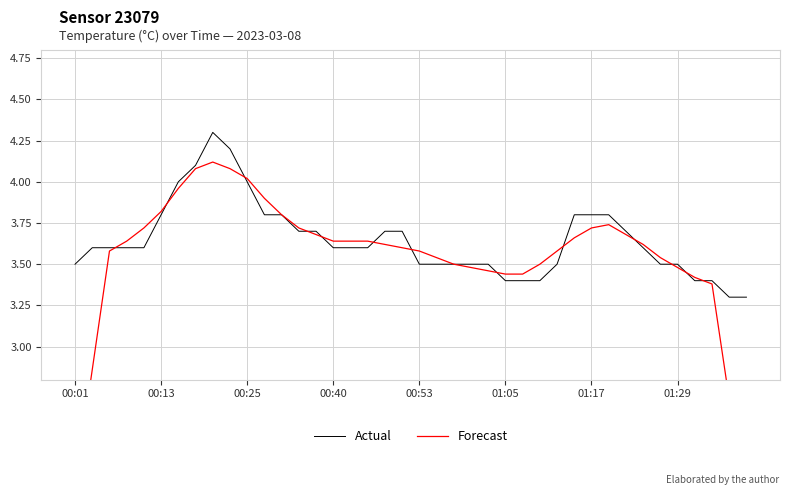

List the series in order of their overall mean, lowest first.

Forecast, Actual